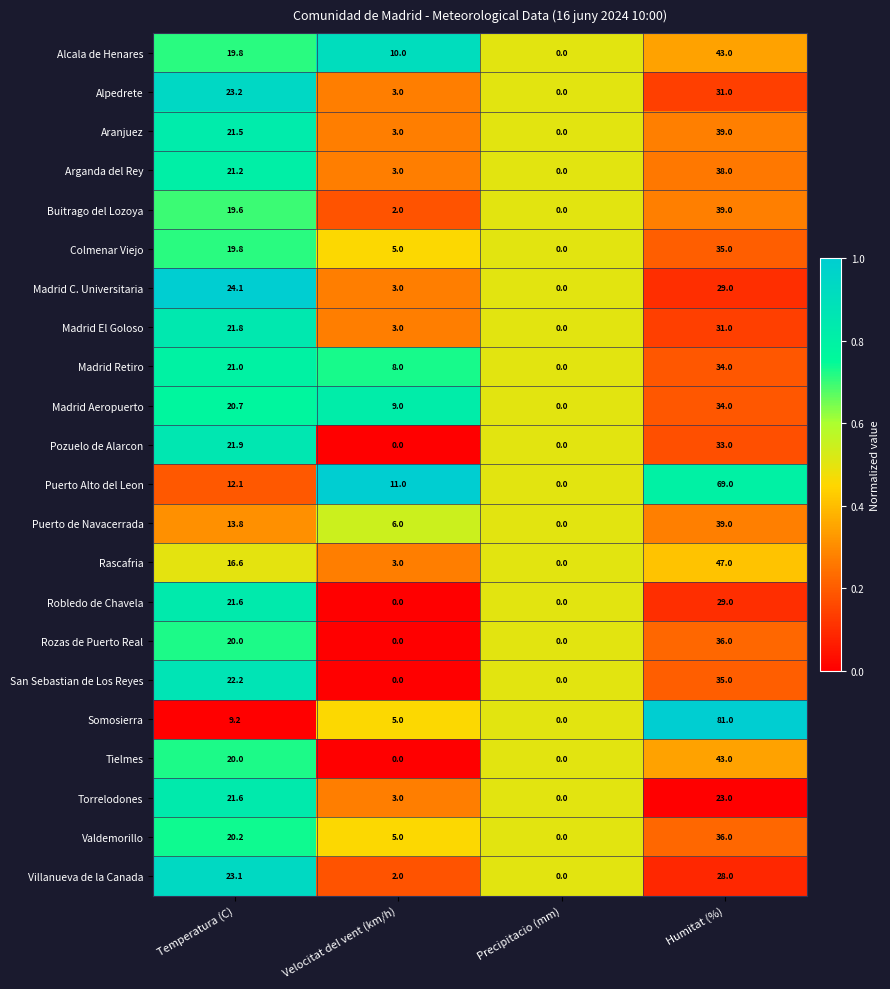

Between Velocitat del vent (km/h) and Precipitacio (mm), which series saw the biggest shift?

Puerto Alto del Leon